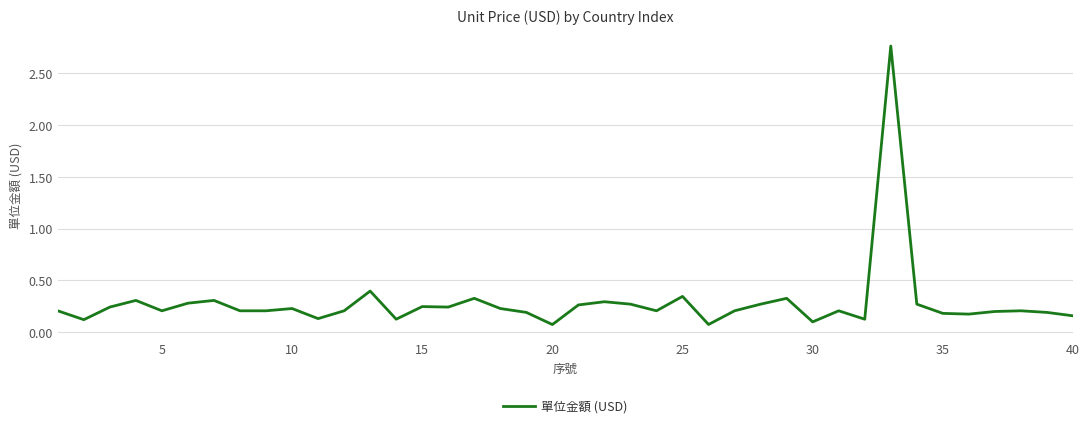

What is the difference between the maximum and minimum values?

2.7